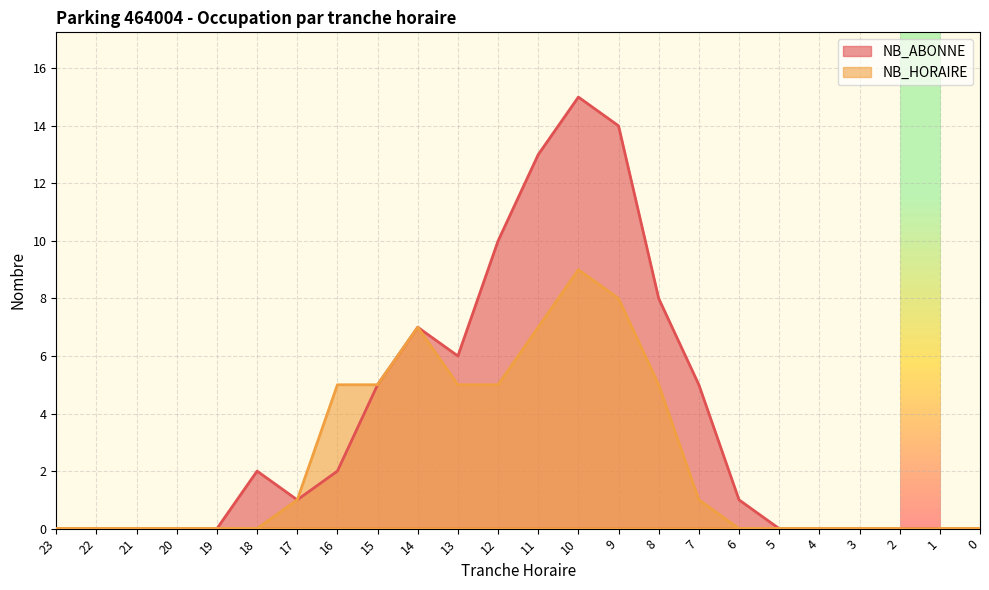

Which category has the highest value across all series?

10